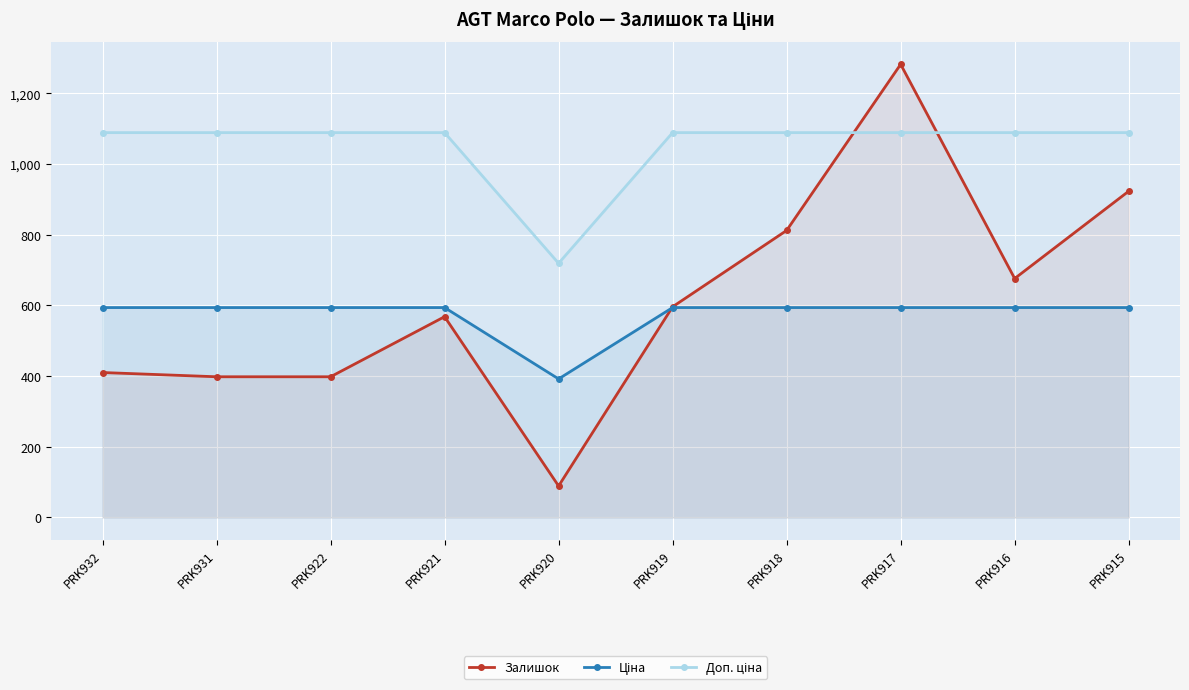

At which category is the sum across all series the highest?

PRK917